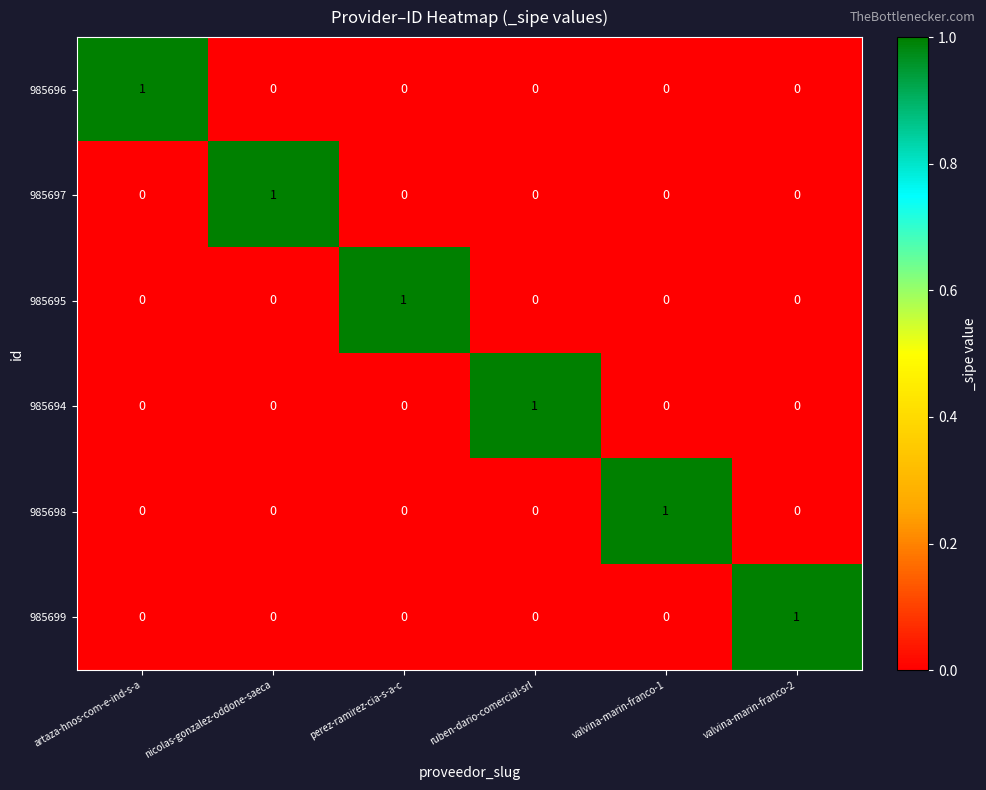

True or false: 985698 has a value of 1 at artaza-hnos-com-e-ind-s-a.

False